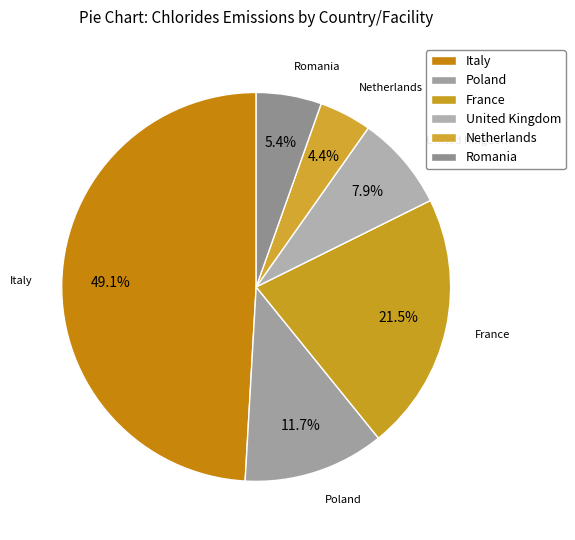

Count the number of slices in the pie.

6